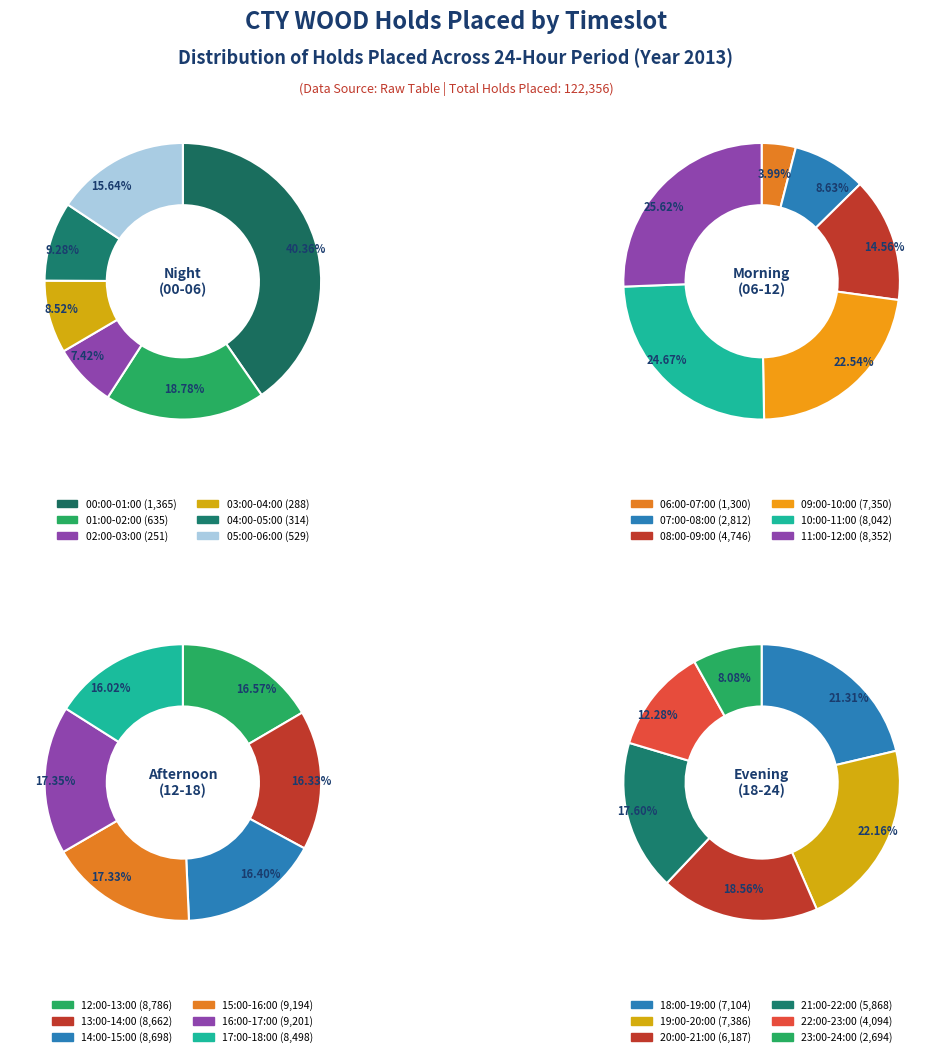

Count the number of slices in the pie.

24